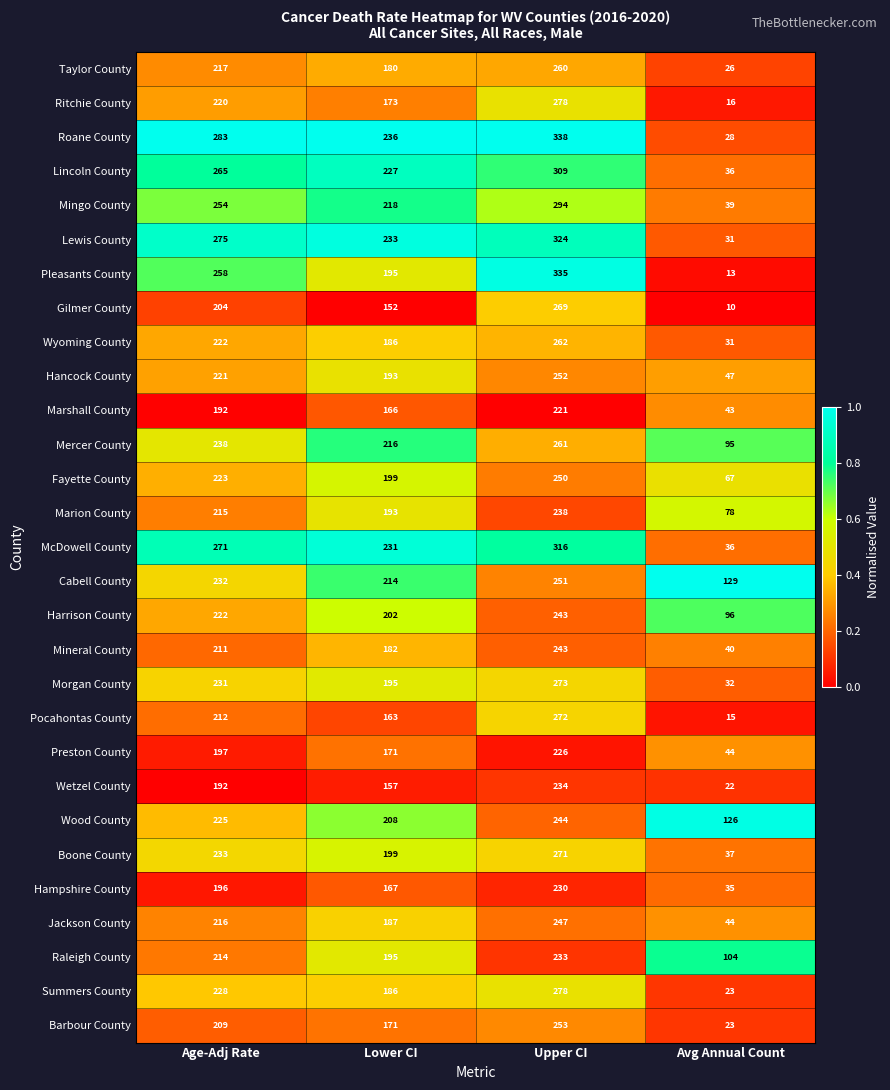

Count the Roane County values in the range 236 to 338.

3